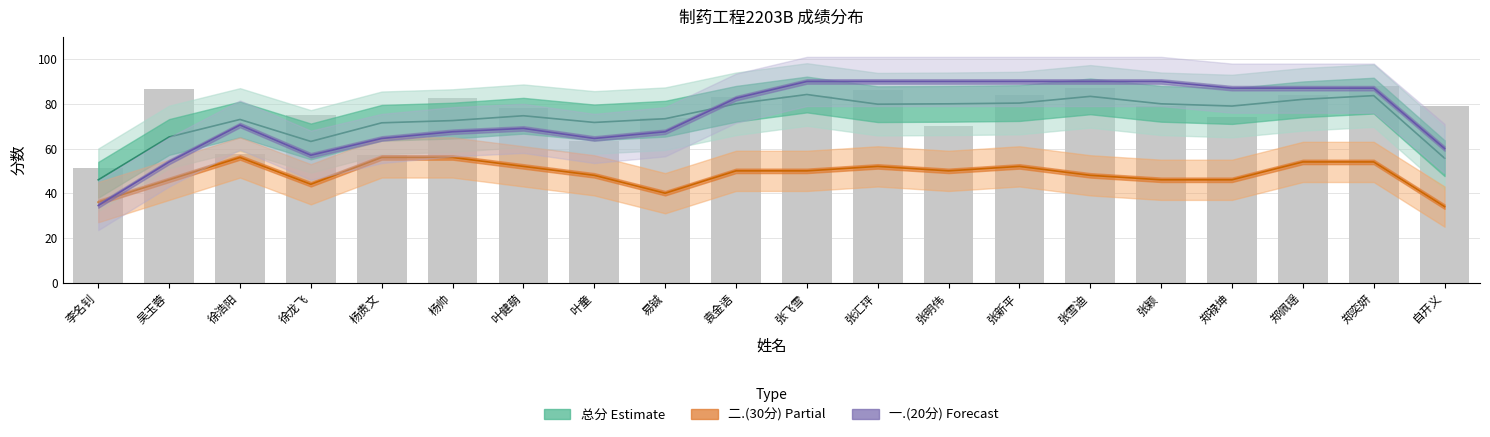

Are the bars grouped side by side (vs. stacked)?

Yes